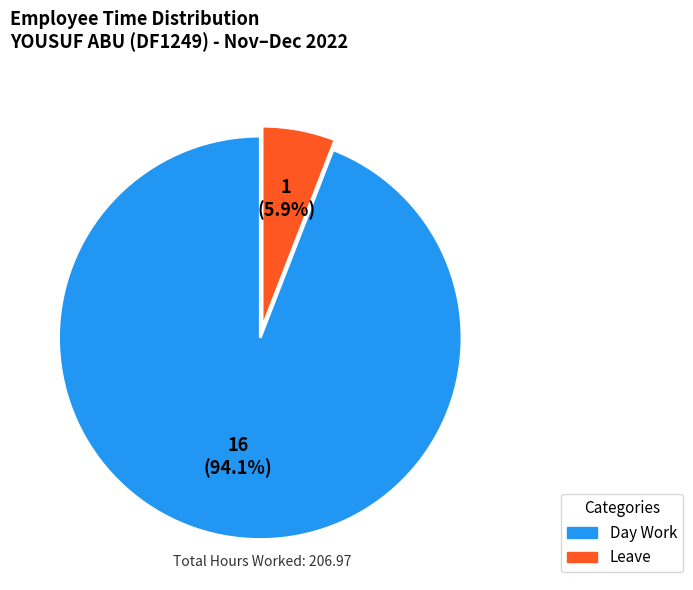

To the nearest percent, what is the average slice percentage?

50%